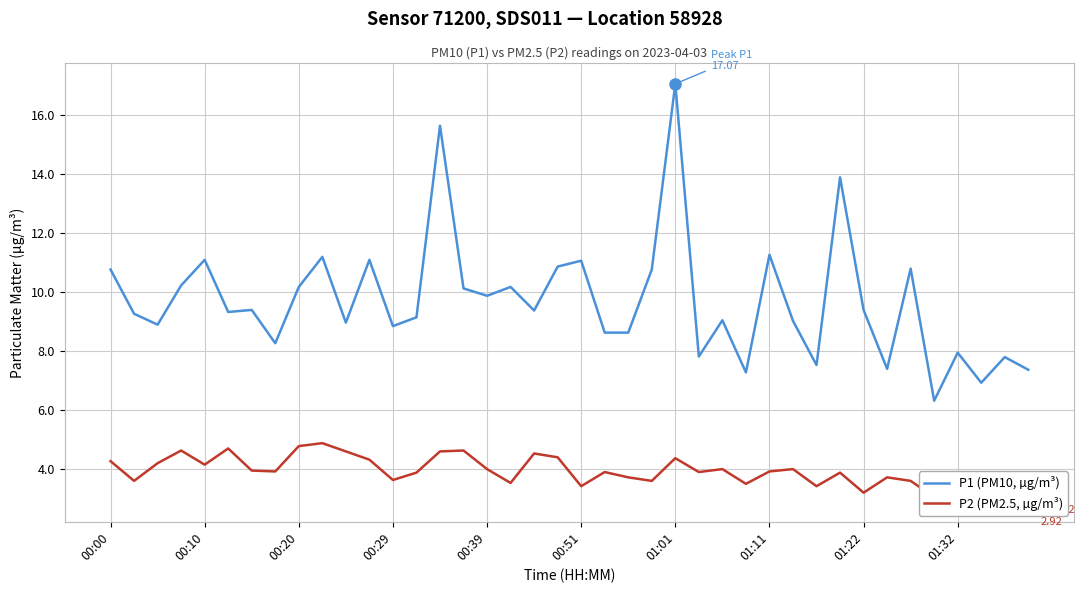

Where does the P1 (PM10, µg/m³) series first go above 9?

00:00